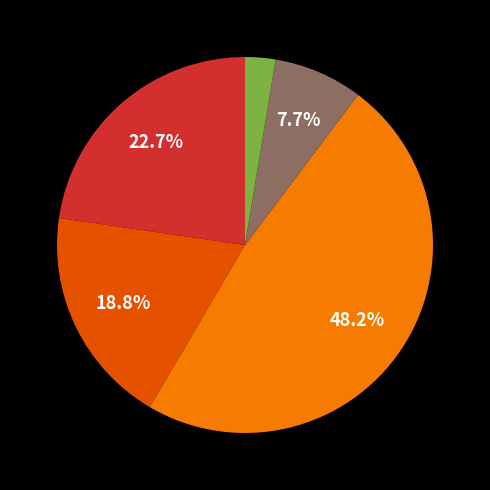

Does any single category account for the majority?

No